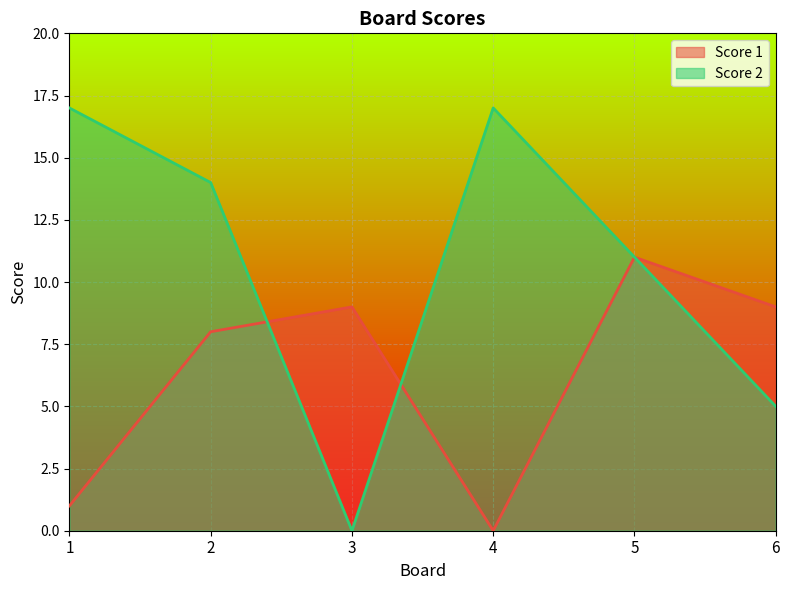

Rank the series by their maximum value, from highest to lowest.

Score 2, Score 1